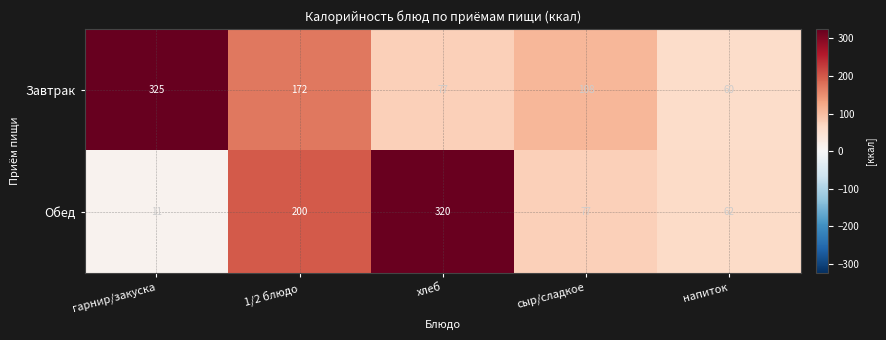

What is the lowest value of the Обед series?

11